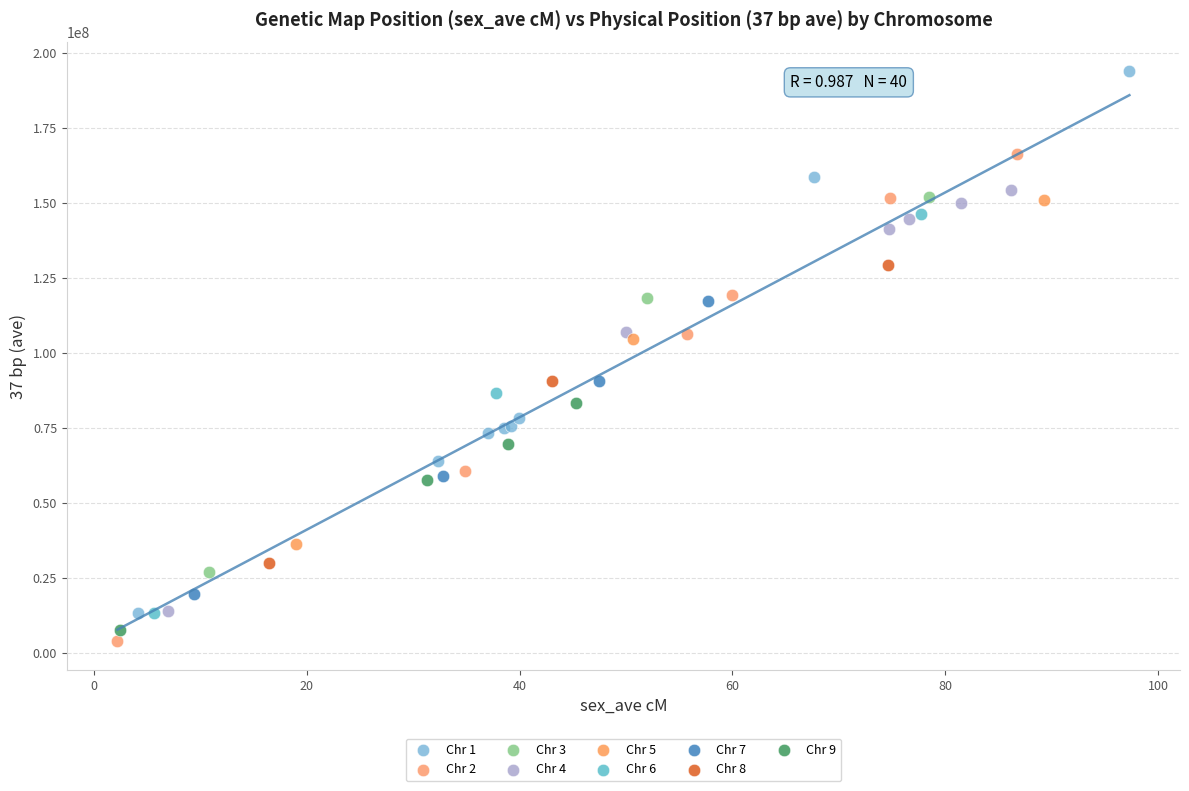

Which series has the largest Y range (max minus min)?

Chr 1